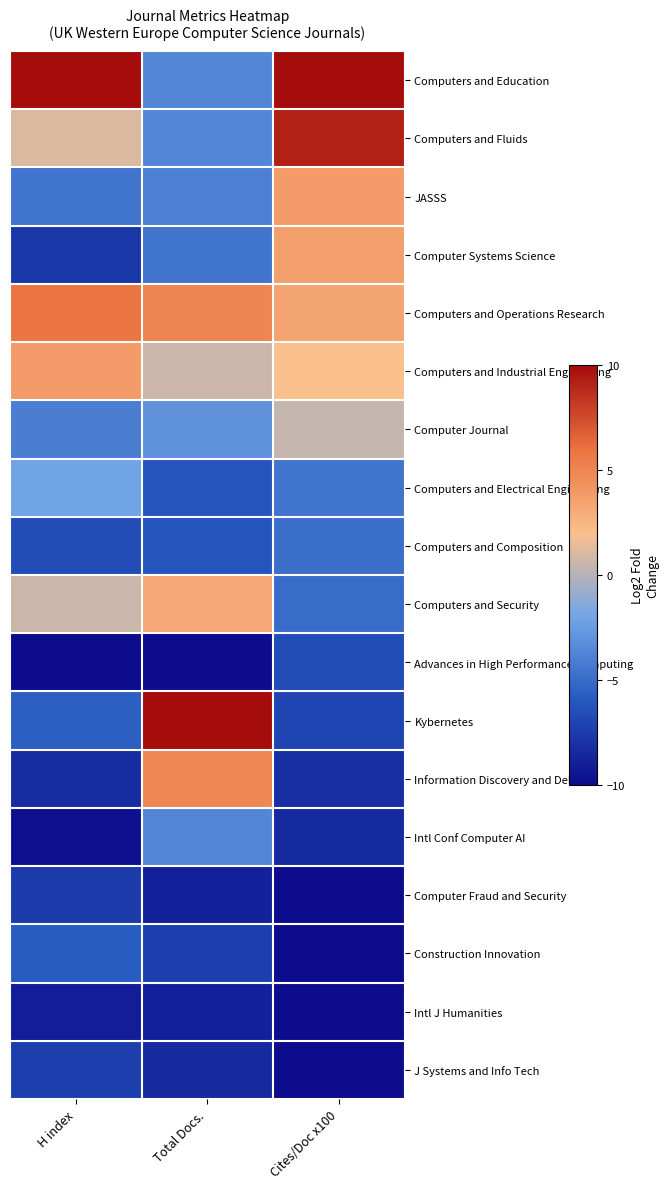

Between Cites/Doc x100 and Total Docs., which is larger?

Cites/Doc x100